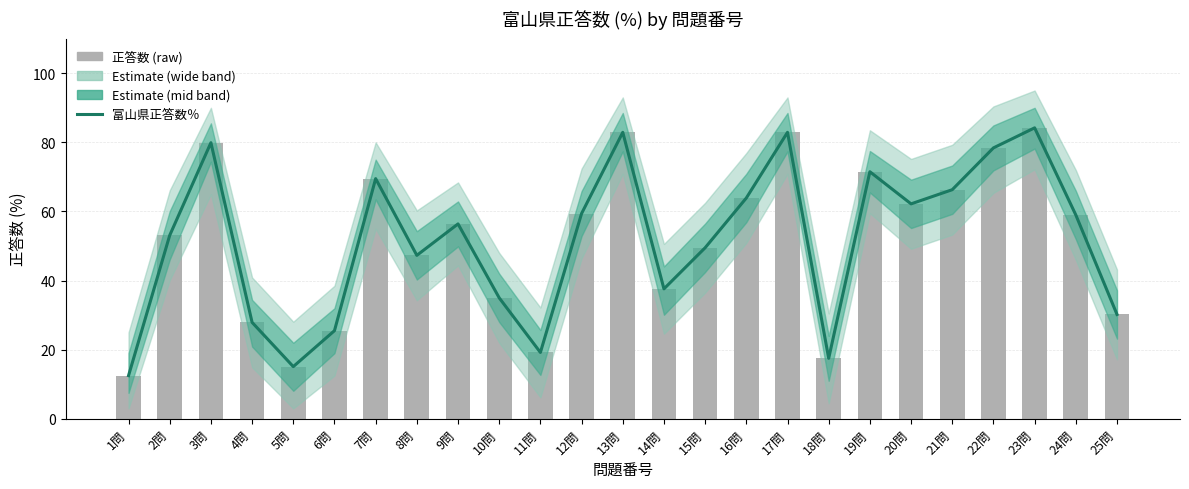

What is the change in value from 2問 to 20問?

+9.1